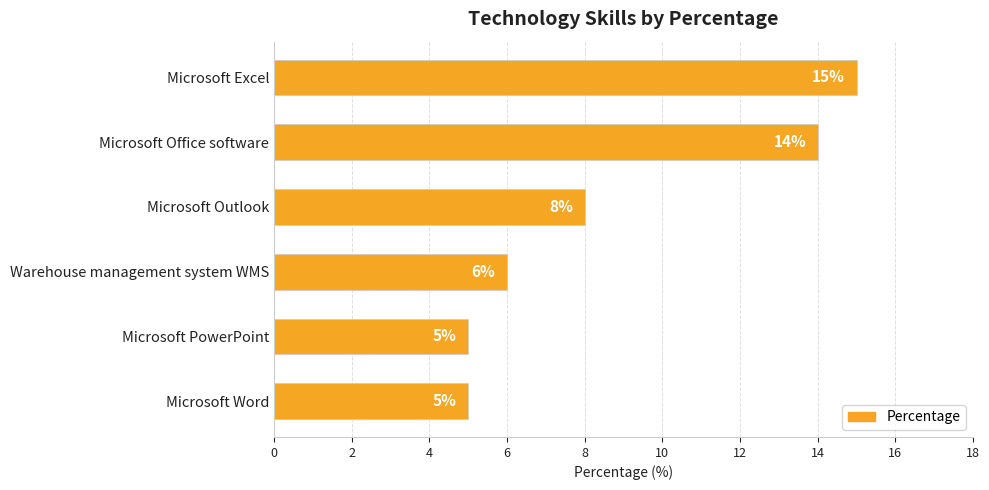

How many values are between 5 and 14?

5